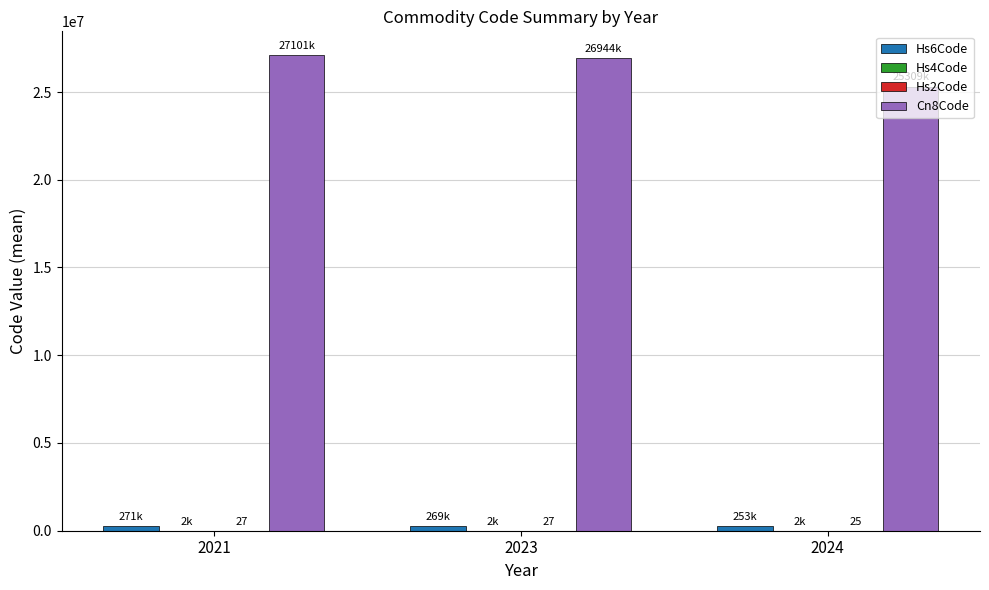

What is the maximum value shown in the chart?

27101991.0